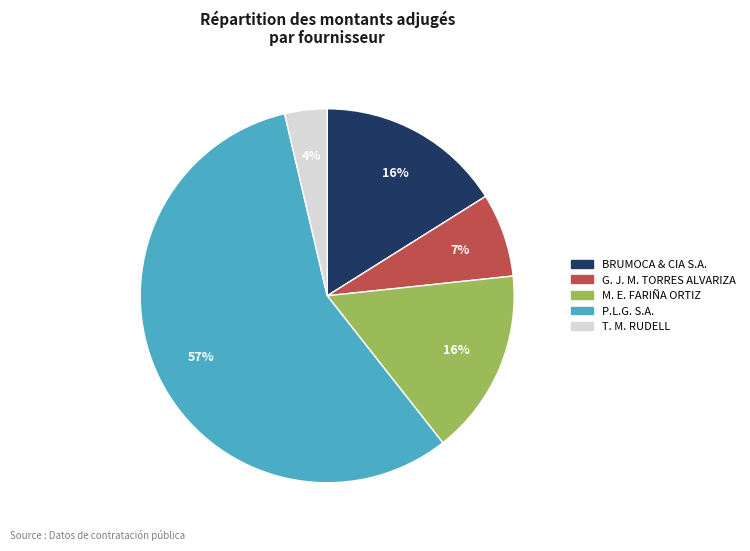

To the nearest percent, what percentage of the pie is P.L.G. S.A.?

57%